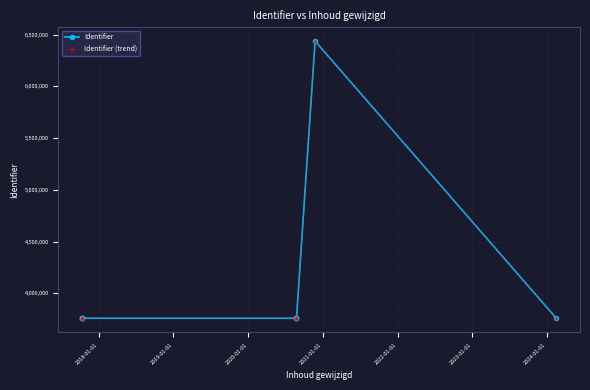

What is the total value across all series at 2024-01-01?

7519992